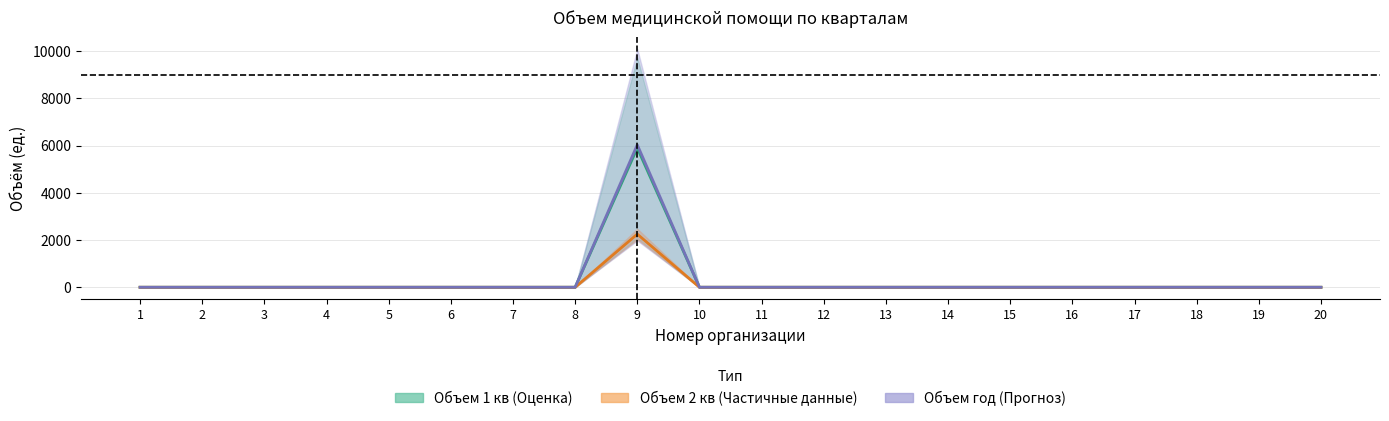

True or false: Объем 1 кв and Объем 2 кв intersect in this chart.

False